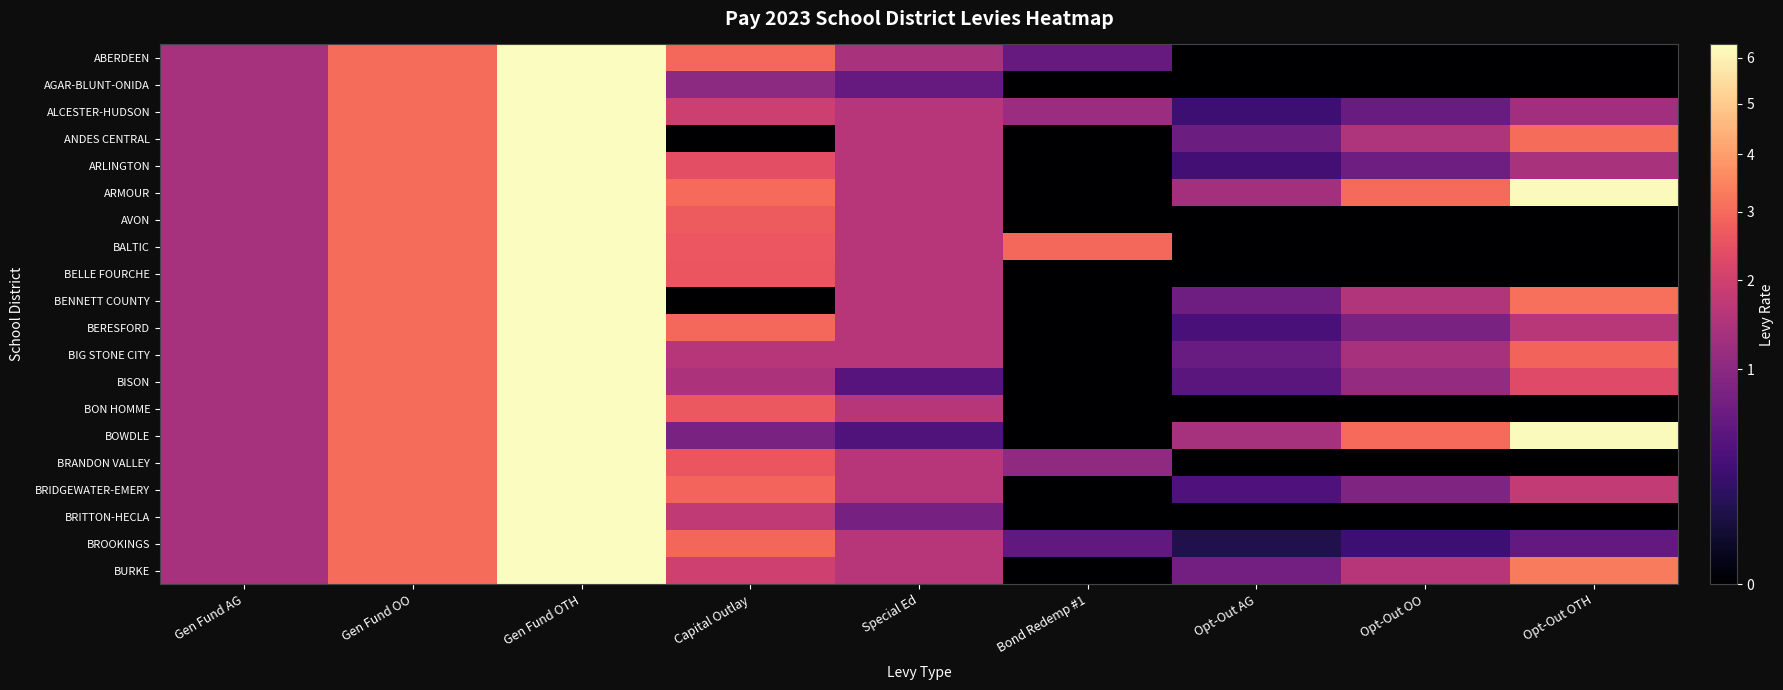

Which series has the widest spread of values?

ABERDEEN